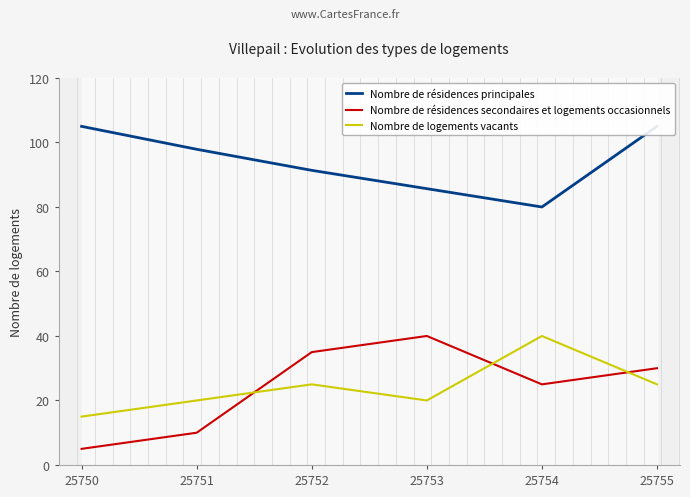

True or false: Nombre de logements vacants and Nombre de résidences principales intersect in this chart.

False